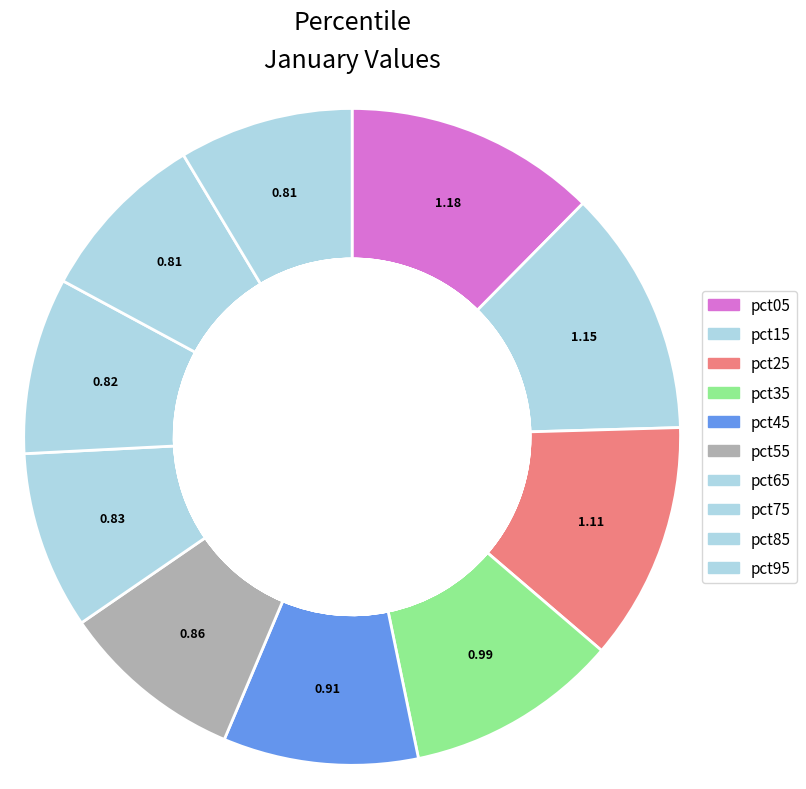

How many segments does this pie chart have?

10